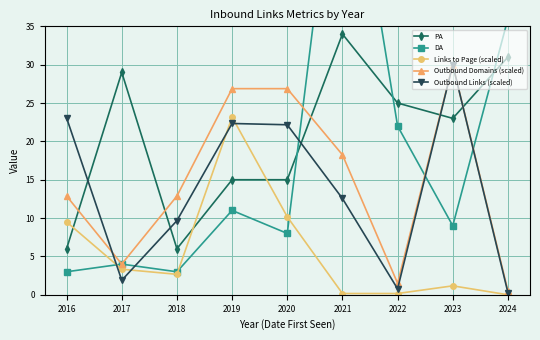

In PA, how many points are lower than both neighbors (excluding endpoints)?

2